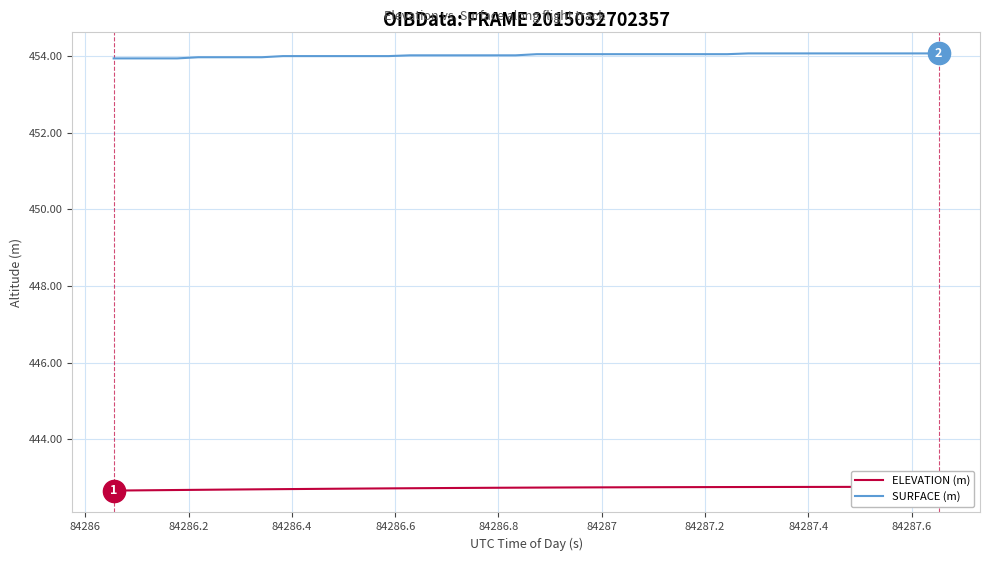

What is the lowest value of the SURFACE (m) series?

453.9